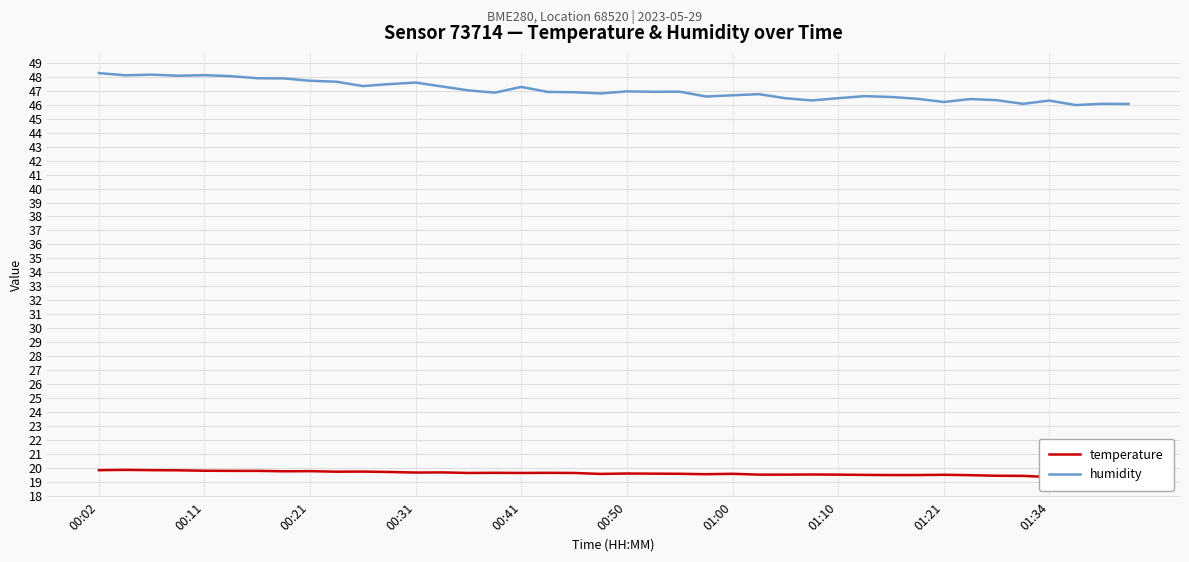

True or false: temperature and humidity cross at least once.

False